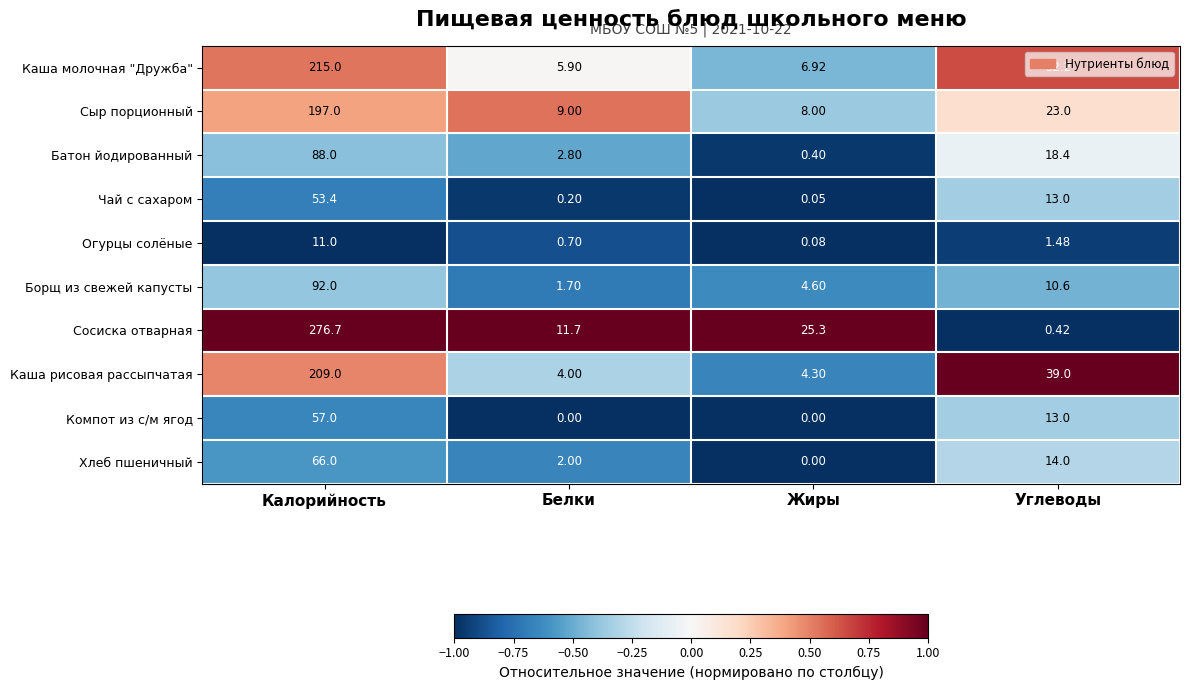

List the series in order of their peak value, lowest first.

Огурцы солёные, Чай с сахаром, Компот из с/м ягод, Хлеб пшеничный, Батон йодированный, Борщ из свежей капусты, Сыр порционный, Каша рисовая рассыпчатая, Каша молочная "Дружба", Сосиска отварная